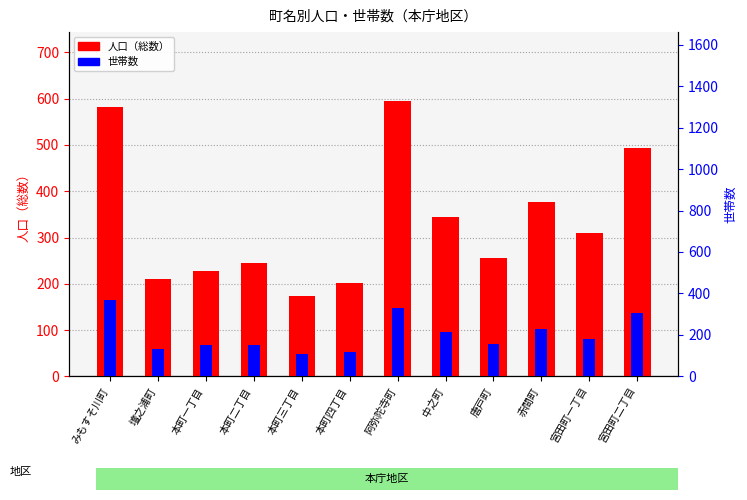

What is the label of the 1st bar from the left?

みもすそ川町